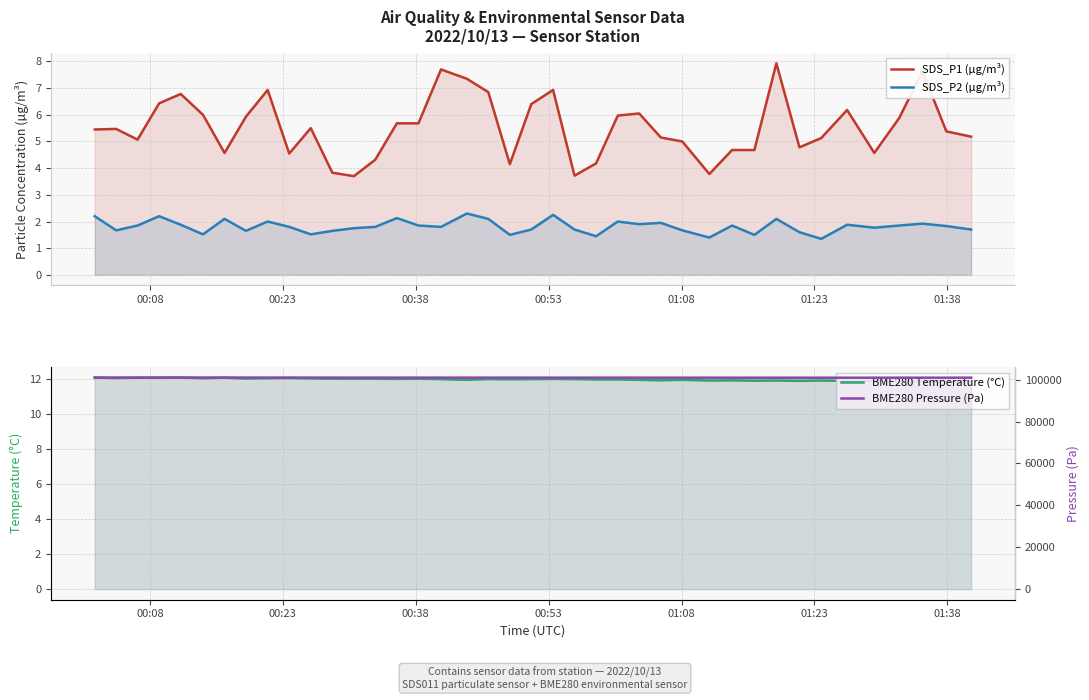

True or false: SDS_P1 (µg/m³) and BME280 Temperature (°C) intersect in this chart.

False